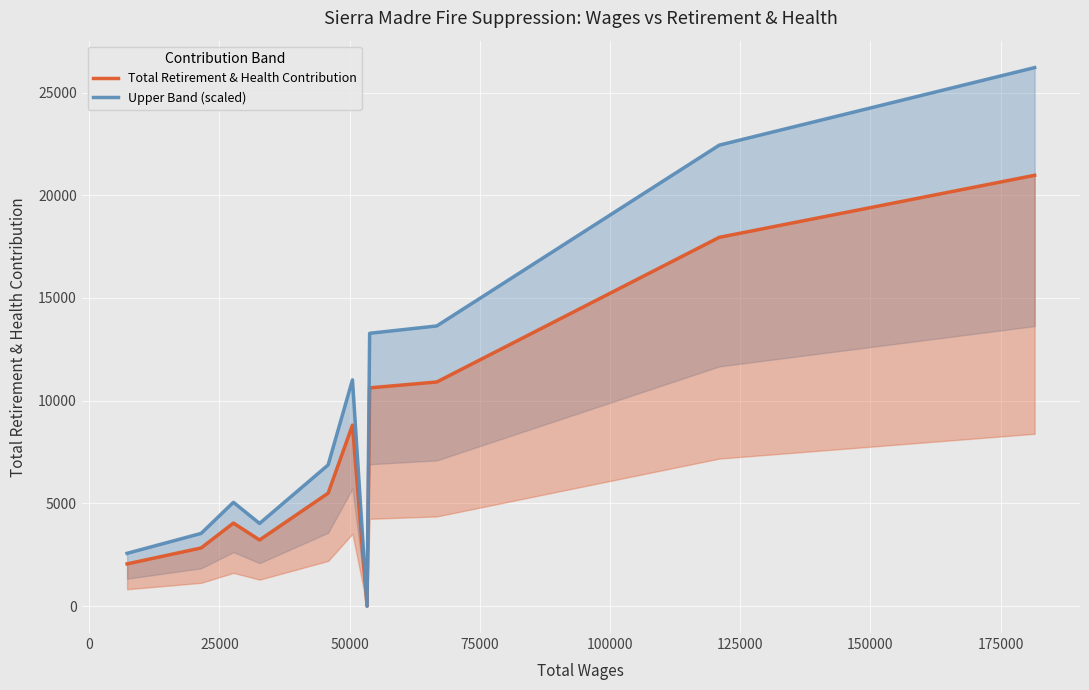

What are all the series names shown in the legend?

Total Retirement & Health Contribution, Upper Band (scaled)